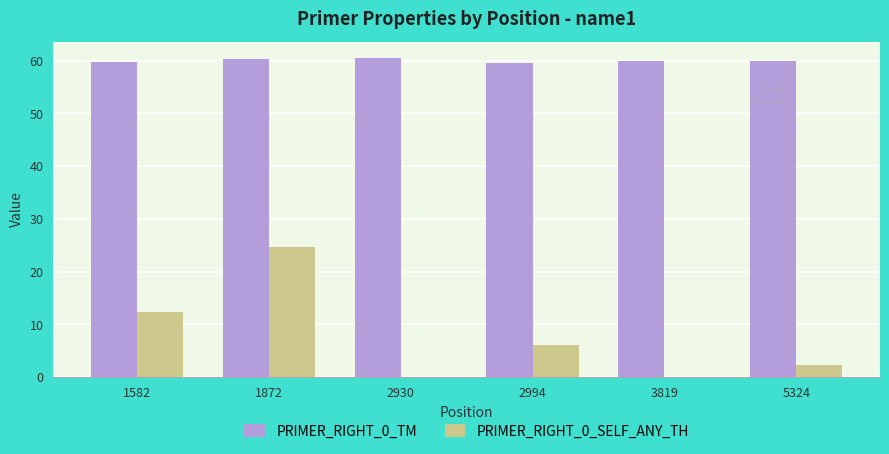

Which series changed the most between 1582 and 1872?

PRIMER_RIGHT_0_SELF_ANY_TH